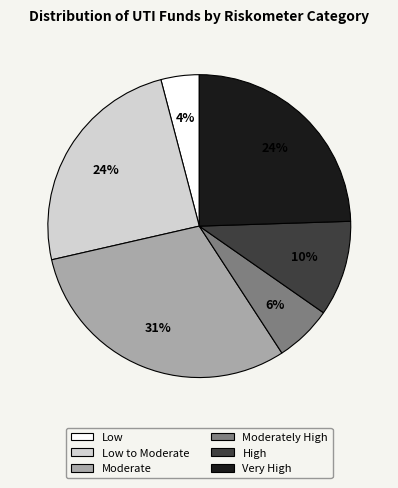

How many segments does this pie chart have?

6